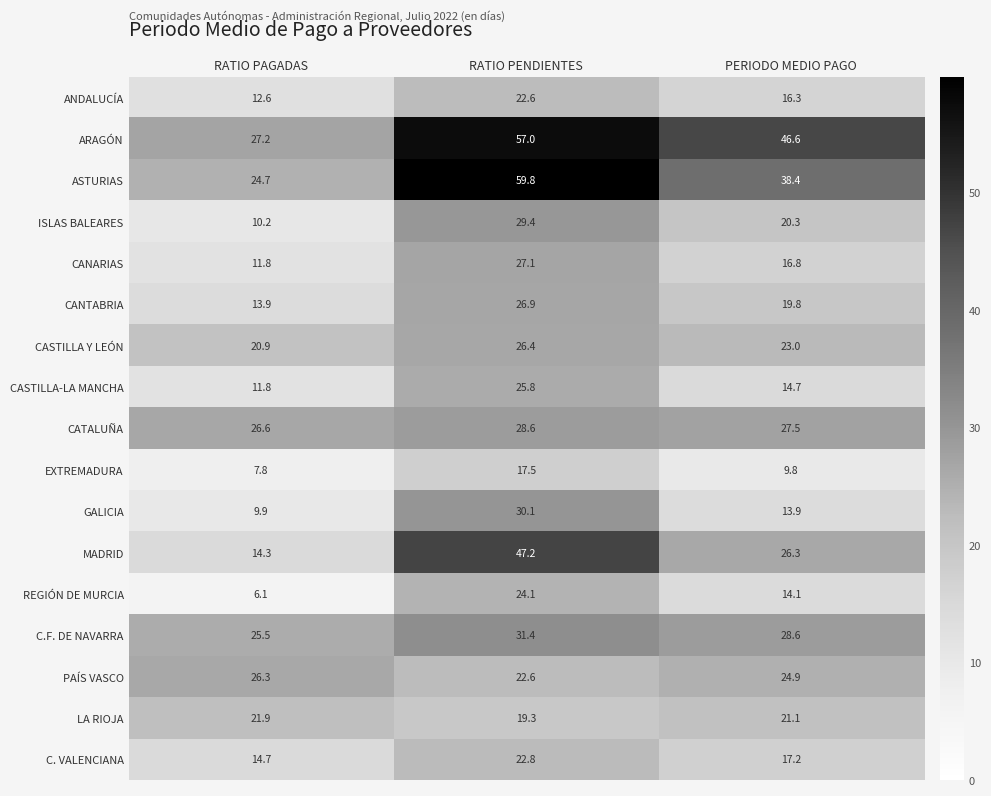

What is the minimum value shown in the chart?

6.1